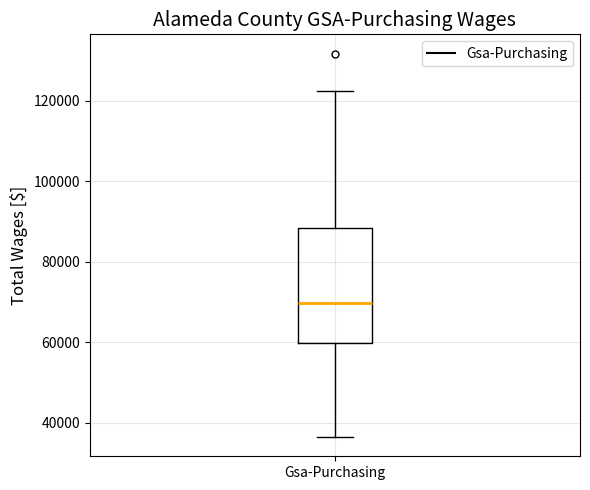

Transcribe this box plot: give where the median line is, the range the box spans, and where the two whiskers end, as read against the y-axis. The values are not printed on the chart, so give them approximately, as read against the axis.

median 70000, box 60000 to 88000, whiskers 36000 to 122000